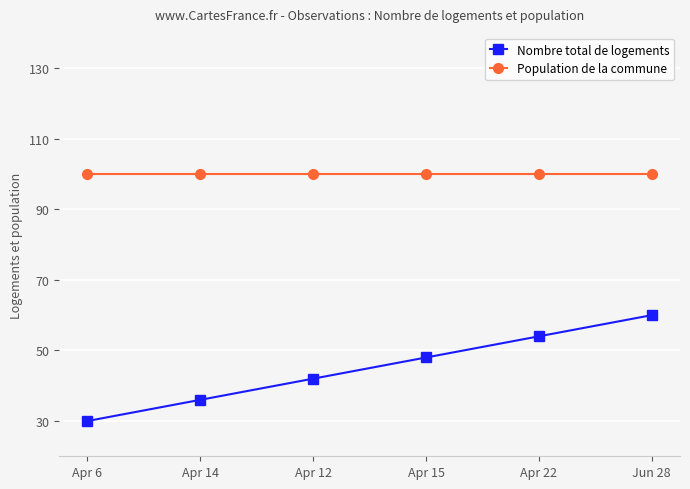

True or false: Population de la commune and Nombre total de logements cross at least once.

False